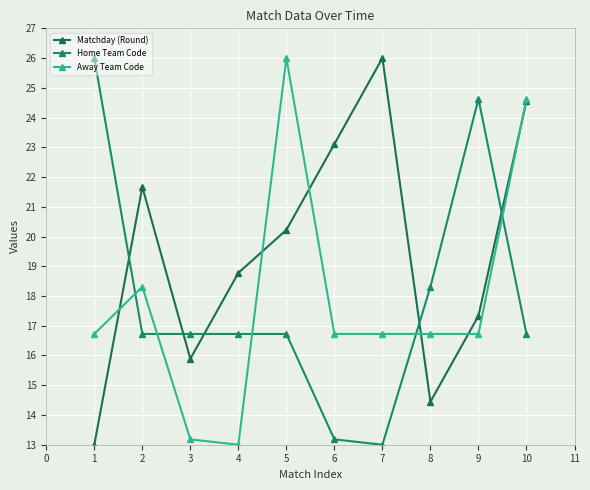

True or false: Home Team Code has more than 1 interior local peaks.

False